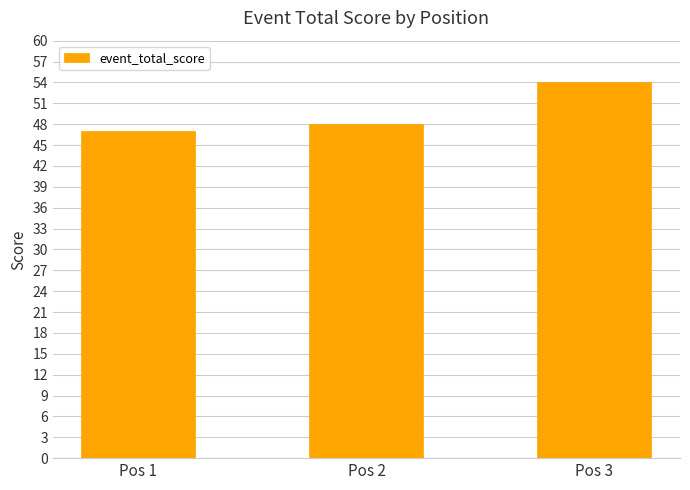

Reading left to right, list all the values displayed in this chart.

Pos 1=47	Pos 2=48	Pos 3=54